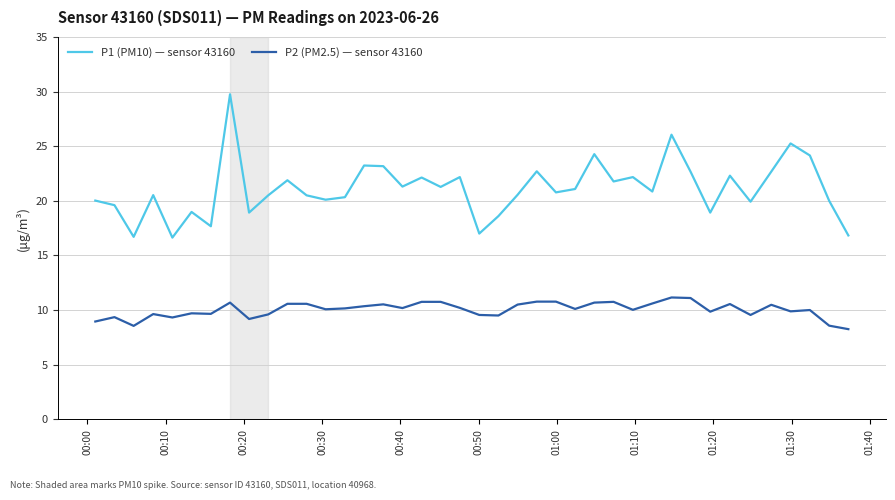

What is the maximum value for P2 (PM2.5) — sensor 43160?

11.2